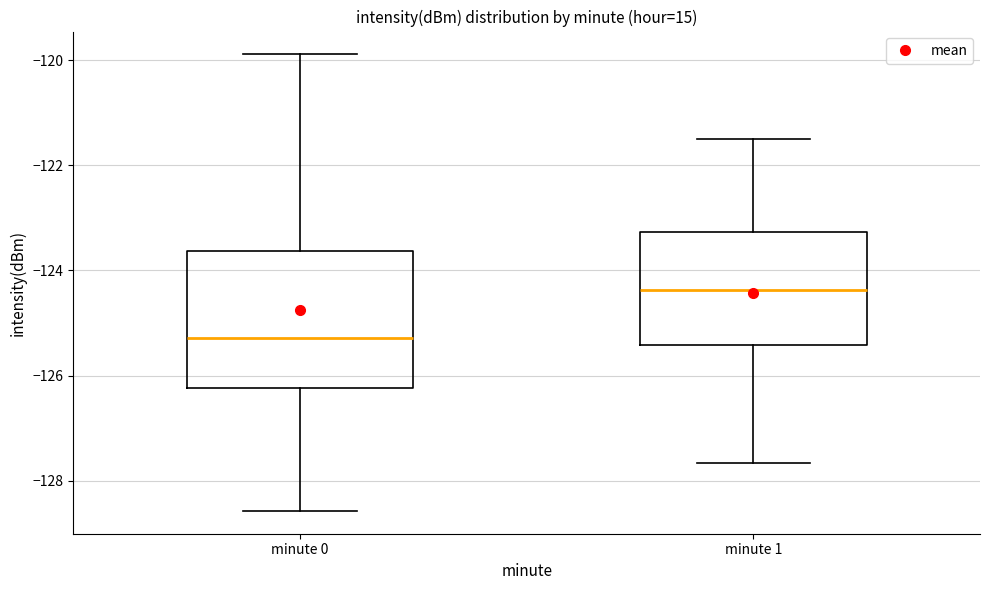

Which box's median line is the lowest?

minute 0